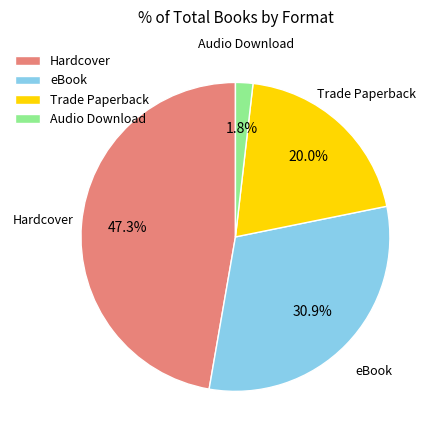

Is it true that eBook is 31% of the pie?

True